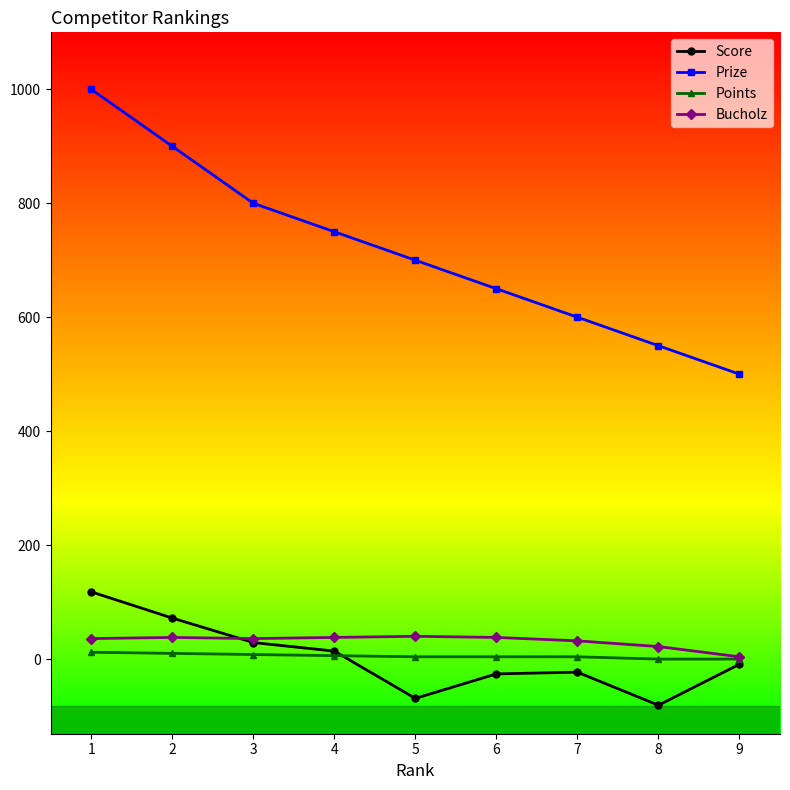

The value of Prize at 3 is 800. True or false?

True